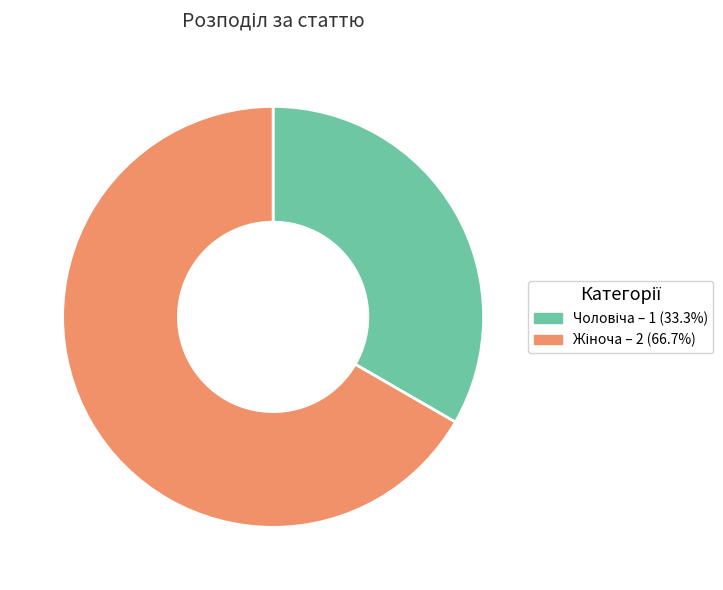

Is there any slice that represents more than half of the pie?

Yes